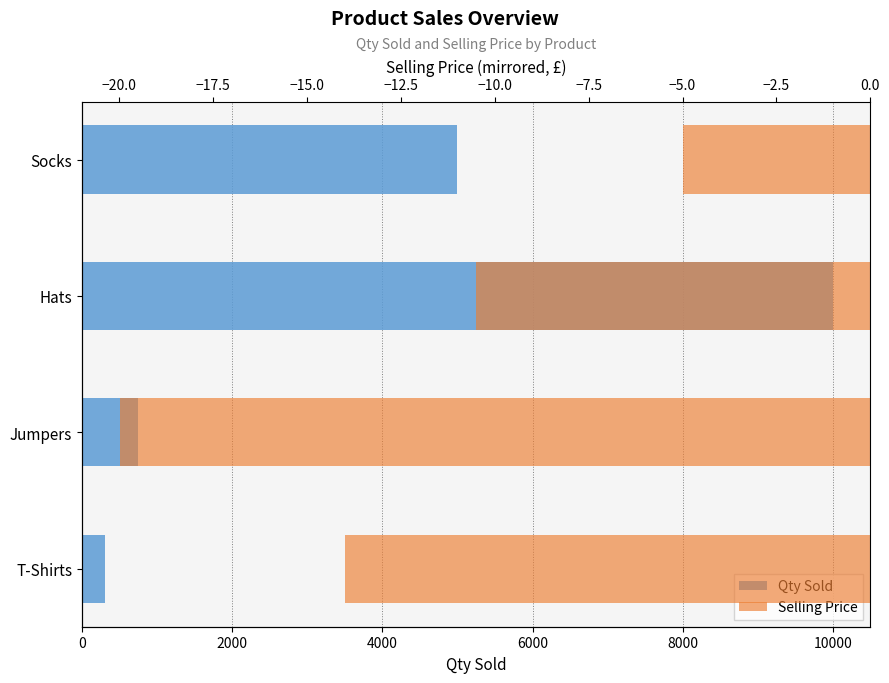

Rank the series by their average value, from highest to lowest.

Qty Sold, Selling Price